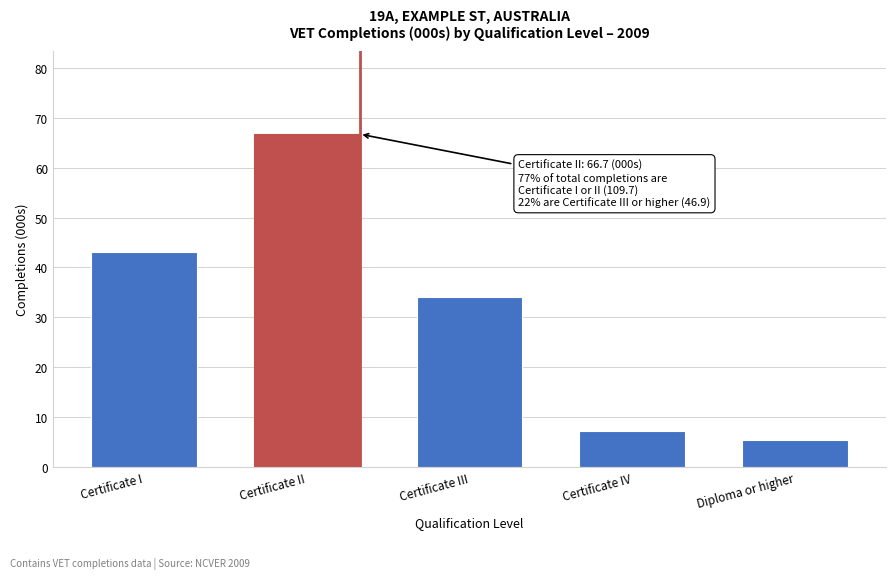

Reading left to right, what are all the values shown in this chart?

43.0	66.7	34.1	7.3	5.5